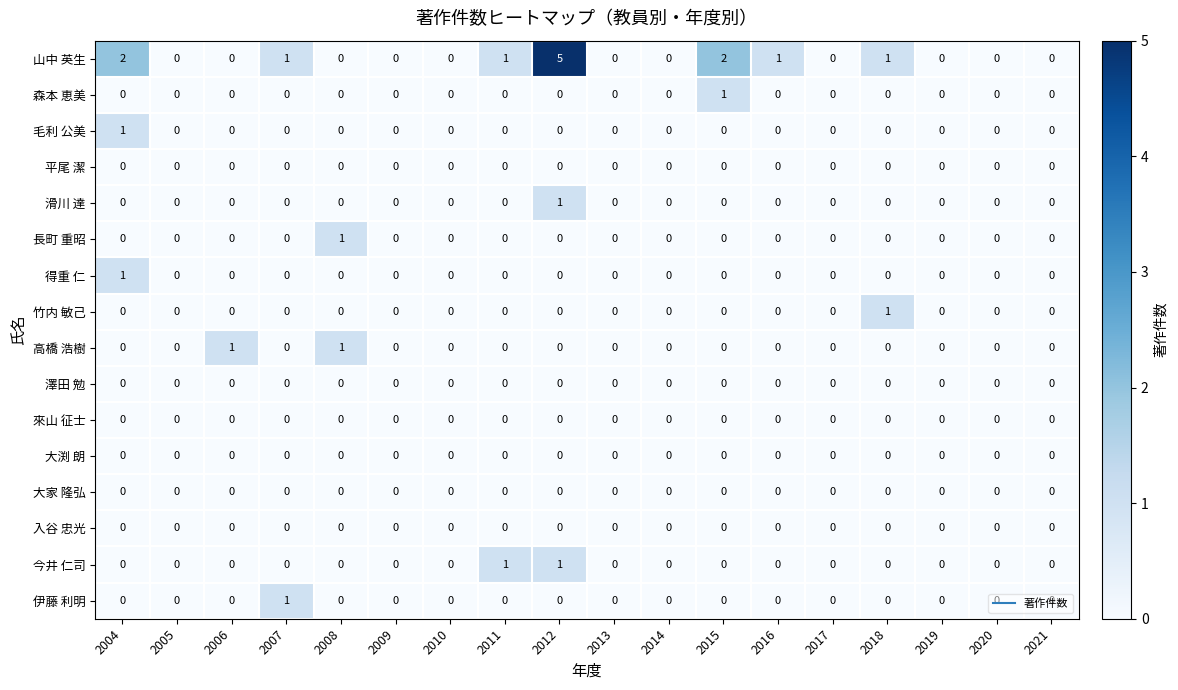

Count the 山中 英生 values in the range 0 to 1.

15